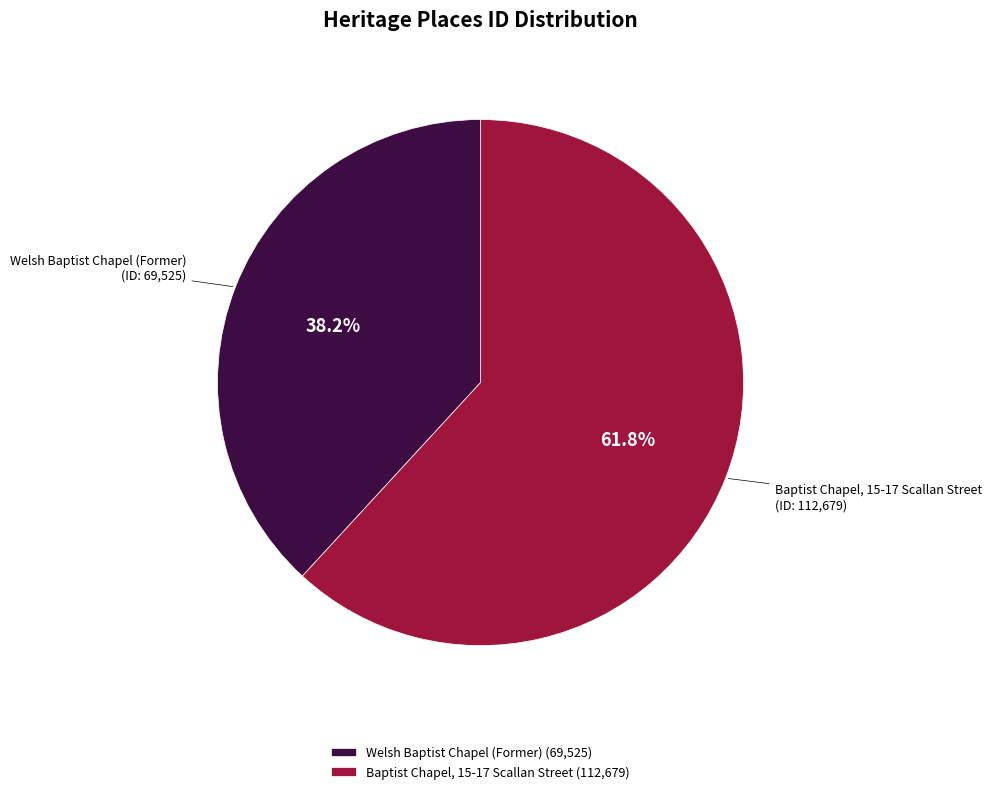

To the nearest percent, what is the difference between the largest and smallest slice percentages?

24%